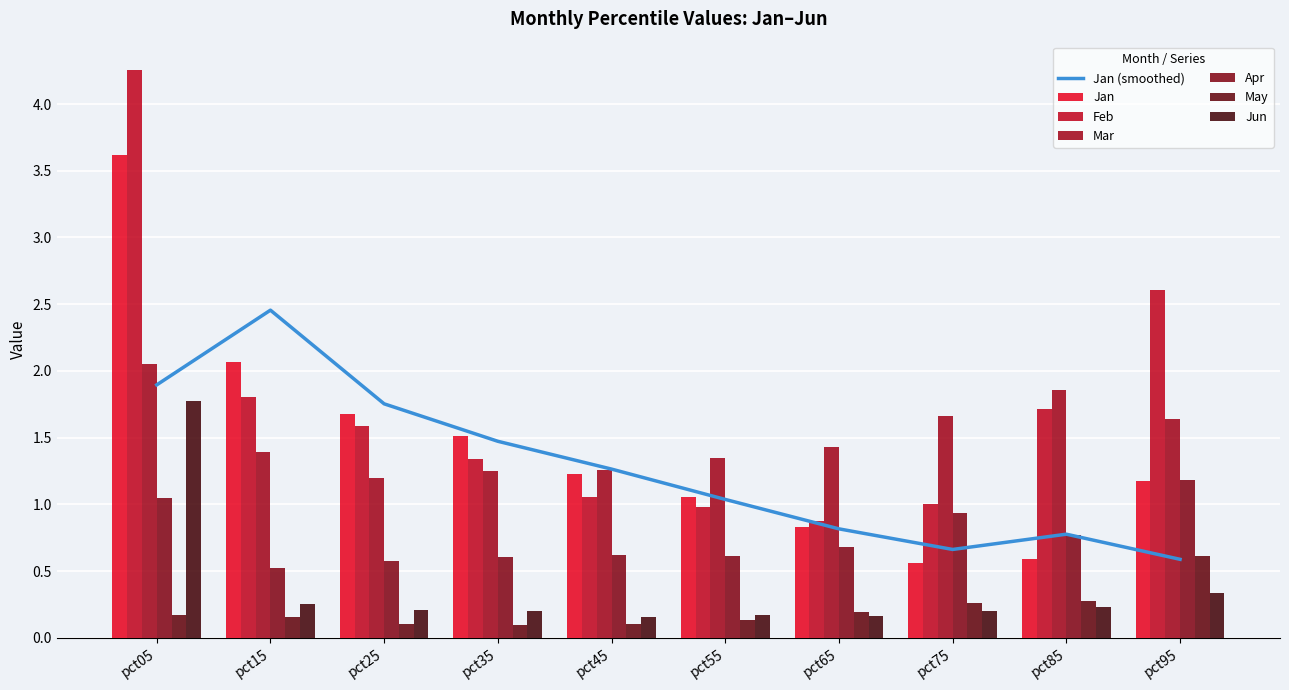

List the labels in order of Mar value, largest first.

pct05, pct85, pct75, pct95, pct65, pct15, pct55, pct45, pct35, pct25